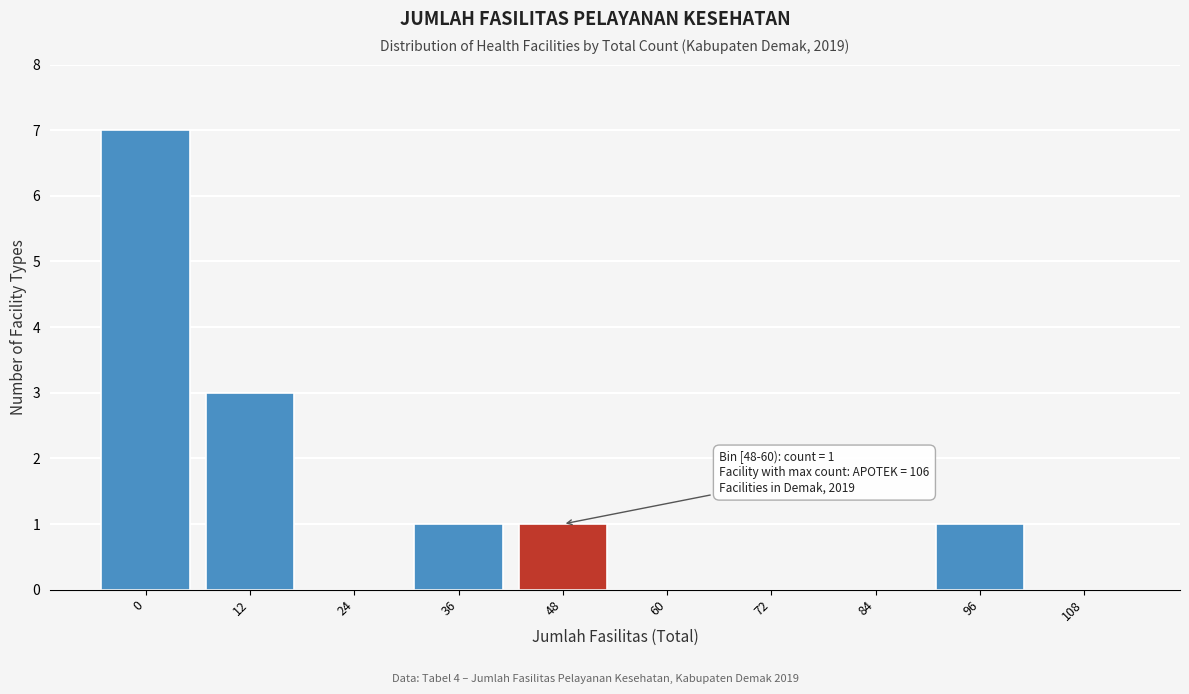

Reading left to right, list all the values displayed in this chart.

0=7	12=3	24=0	36=1	48=1	60=0	72=0	84=0	96=1	108=0